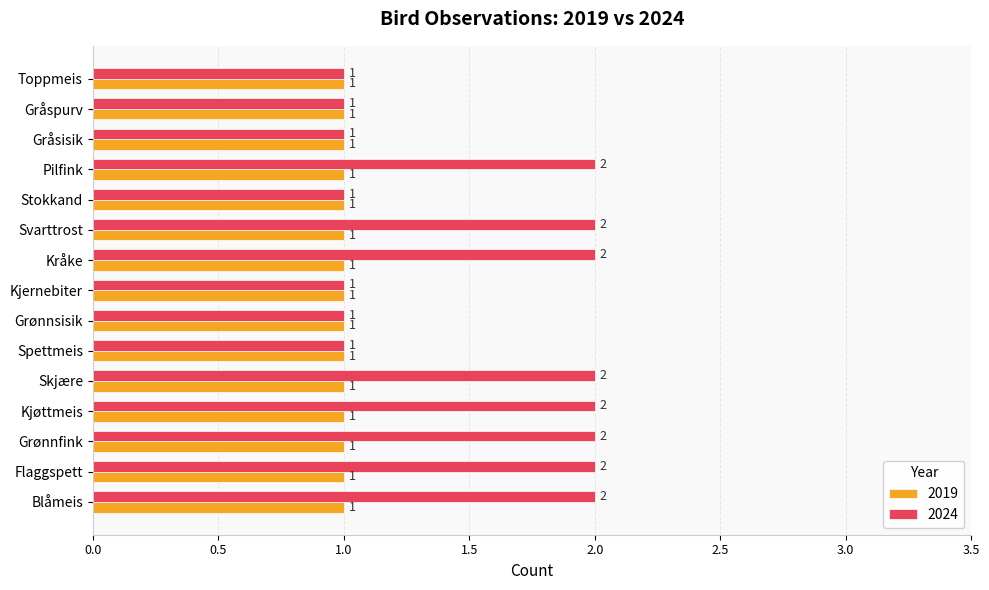

Which series has the largest range (max minus min)?

2024